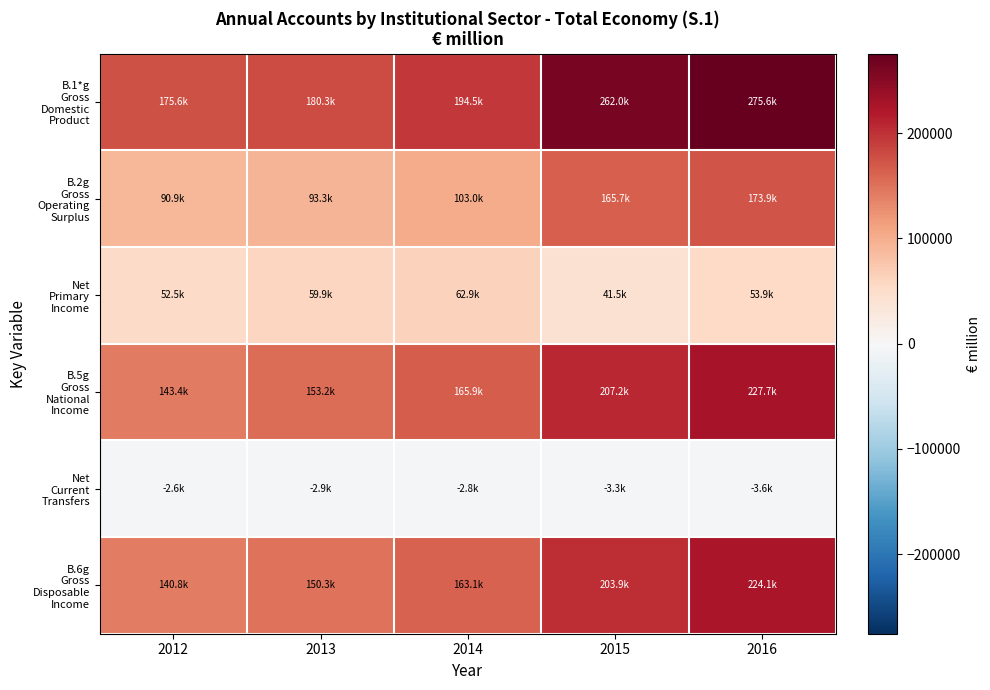

At how many categories does at least one series exceed 2925?

5